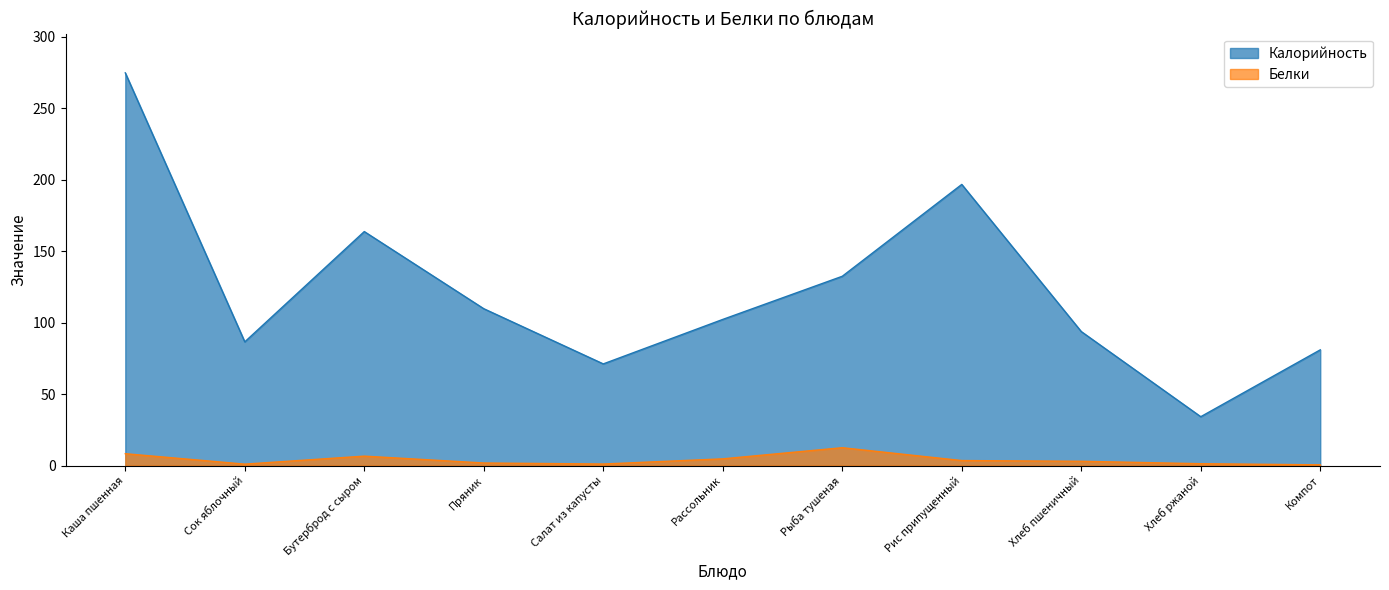

What is the total value across all series at Рыба тушеная?

145.0